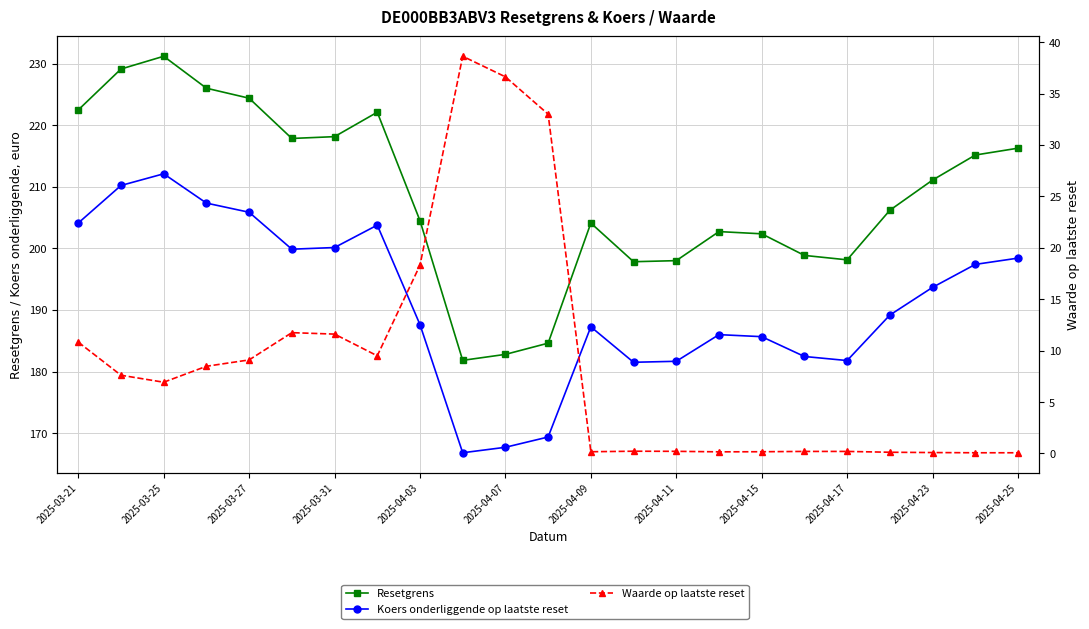

Where does the Koers onderliggende op laatste reset series first go above 189?

2025-03-21